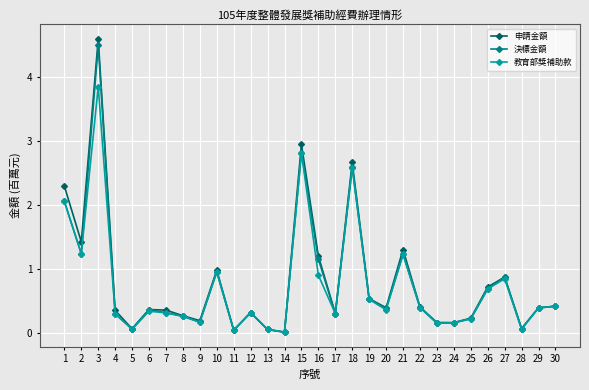

What is the greatest value displayed?

4.6